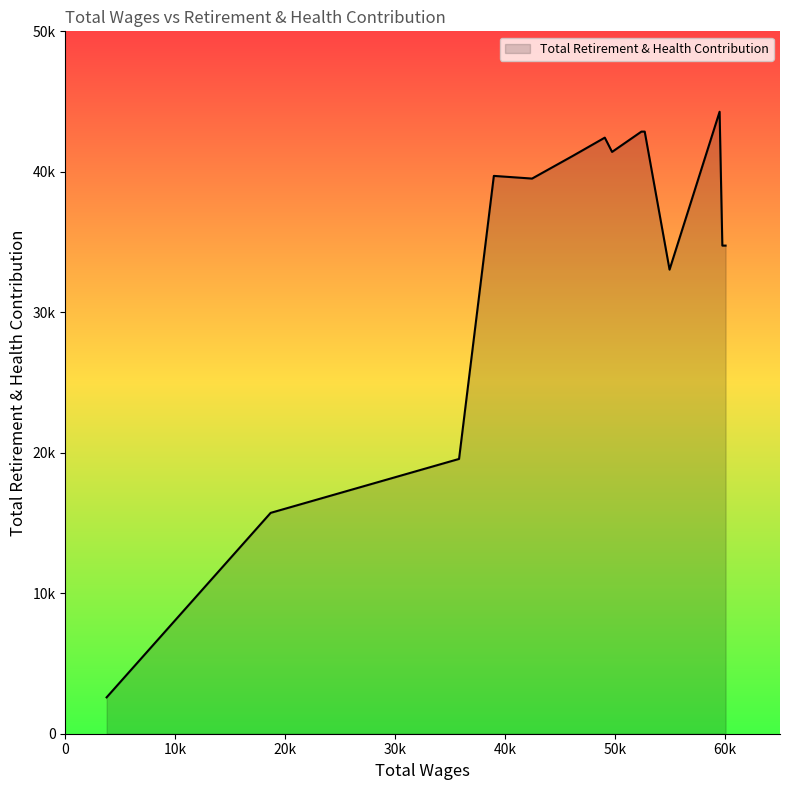

Is this an area chart (filled region under the line)?

Yes